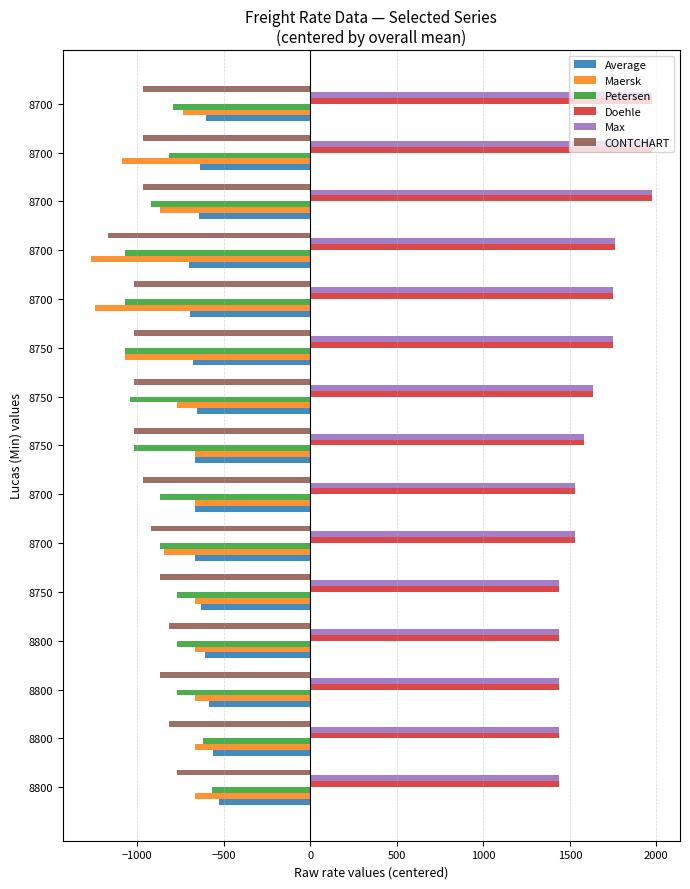

What is the greatest value displayed?

1974.5